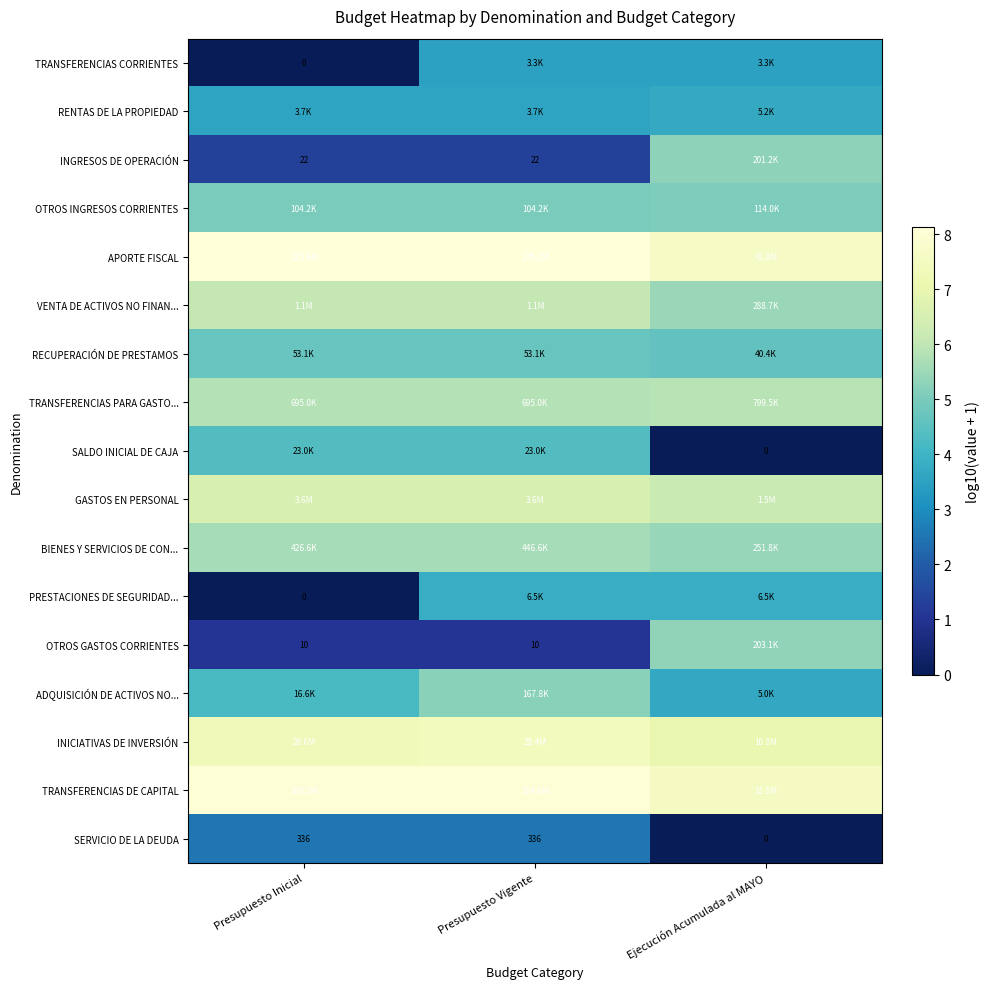

True or false: SALDO INICIAL DE CAJA has a value of 4.4 at Presupuesto Vigente.

True